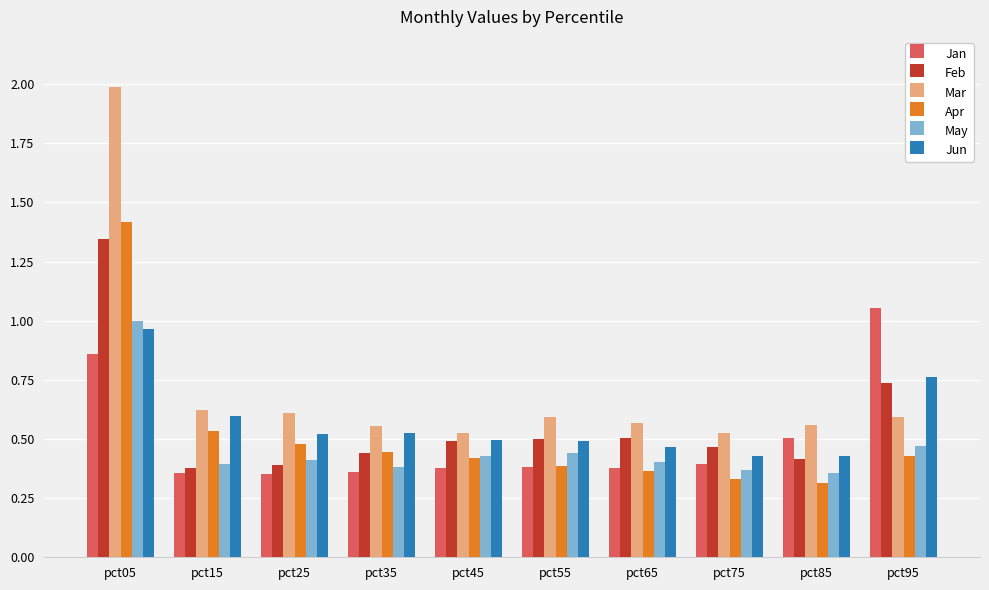

At which category does the chart reach its peak across all series?

pct05